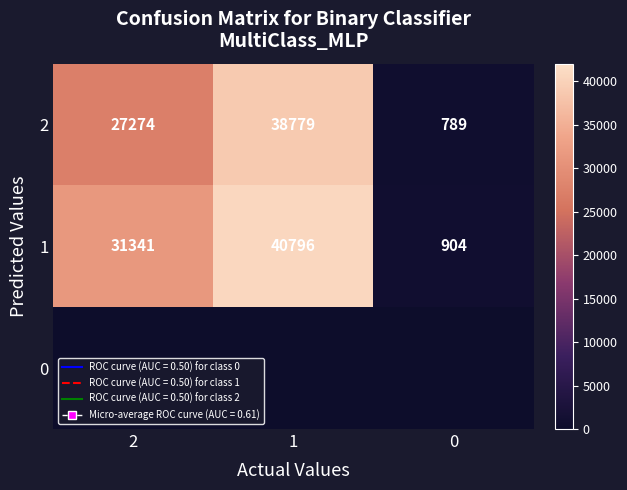

At which category is the sum across all series the highest?

1